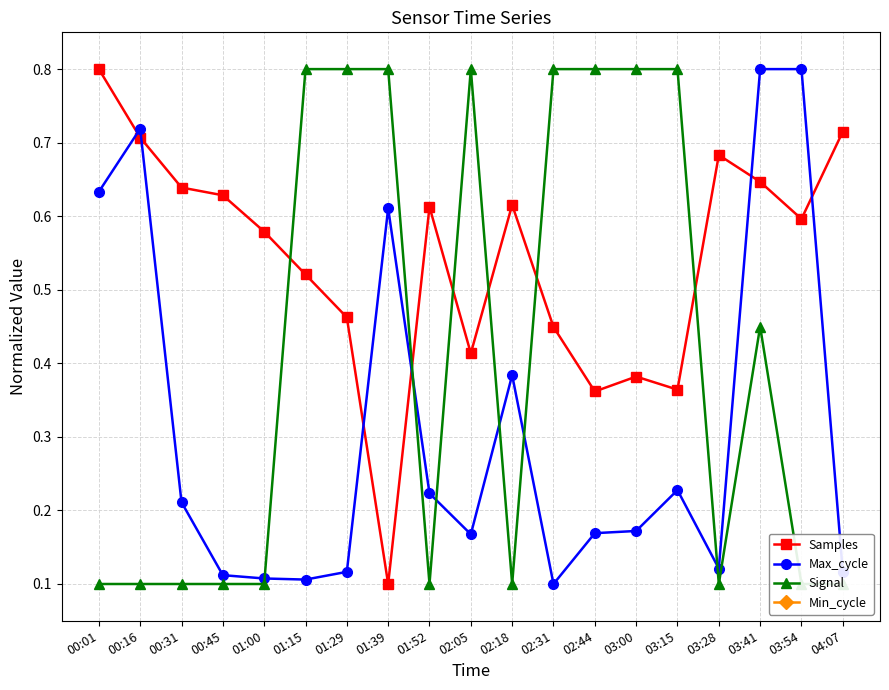

Which label corresponds to the largest value in the chart?

00:01